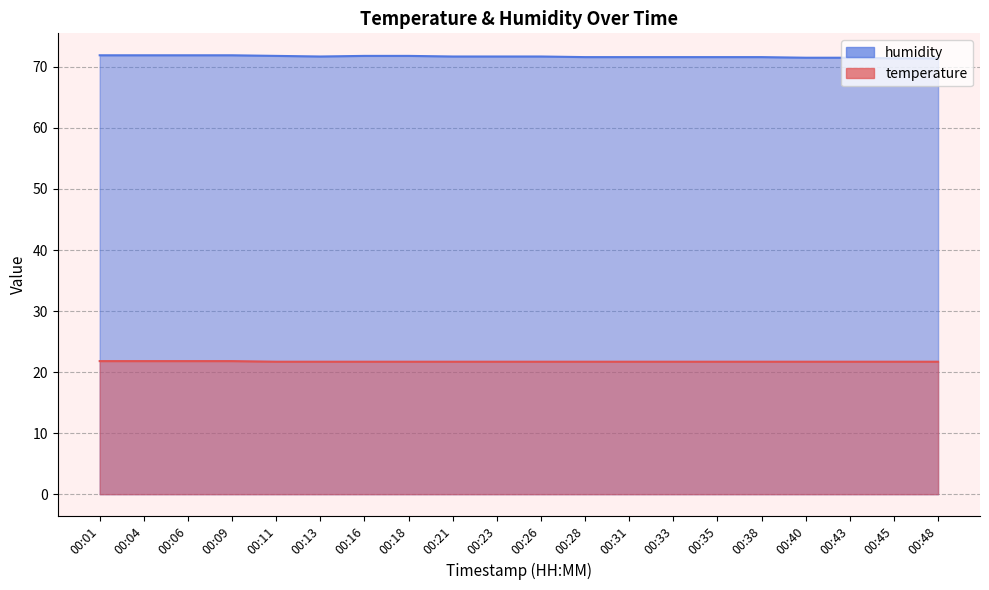

What is the total value across all series at 00:33?

93.3